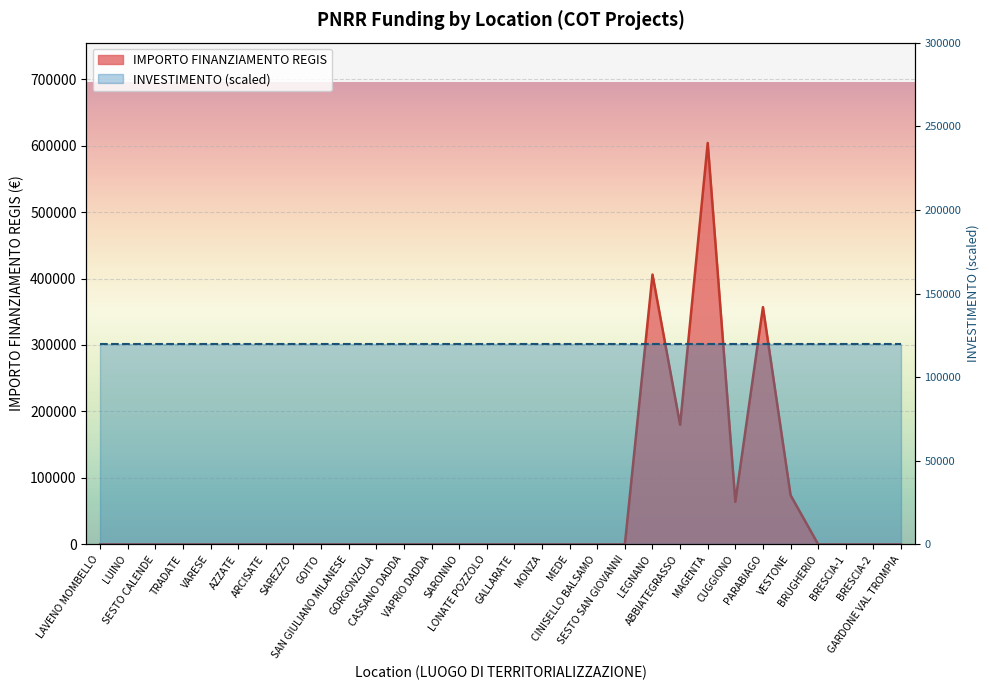

At which category does the chart reach its minimum across all series?

LAVENO MOMBELLO